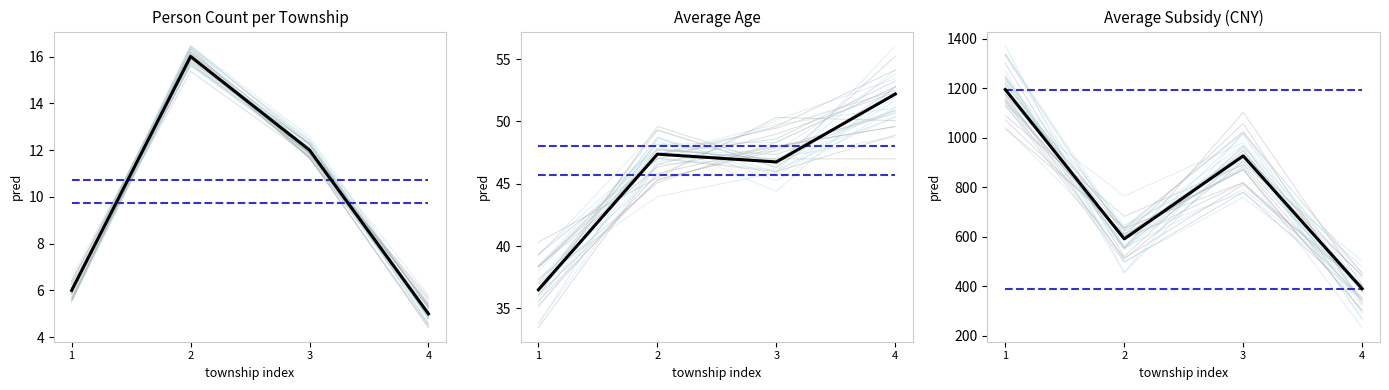

How many interior local peaks (higher than both neighbors) does the data have?

1